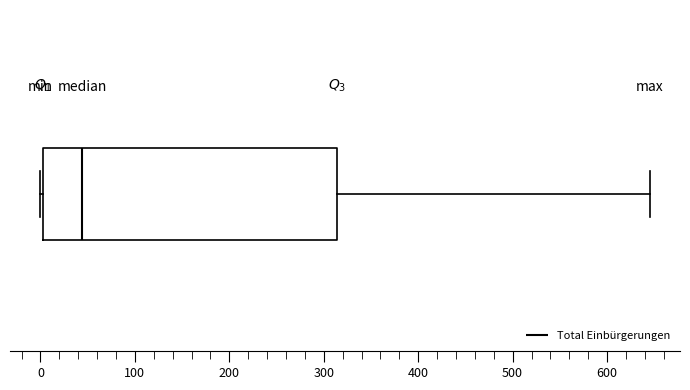

Read this box plot against the x-axis: the position of the median line, the range covered by the box, and the ends of both whiskers. The values are not printed on the chart, so give them approximately, as read against the axis.

median 40, box 0 to 310, whiskers 0 to 650